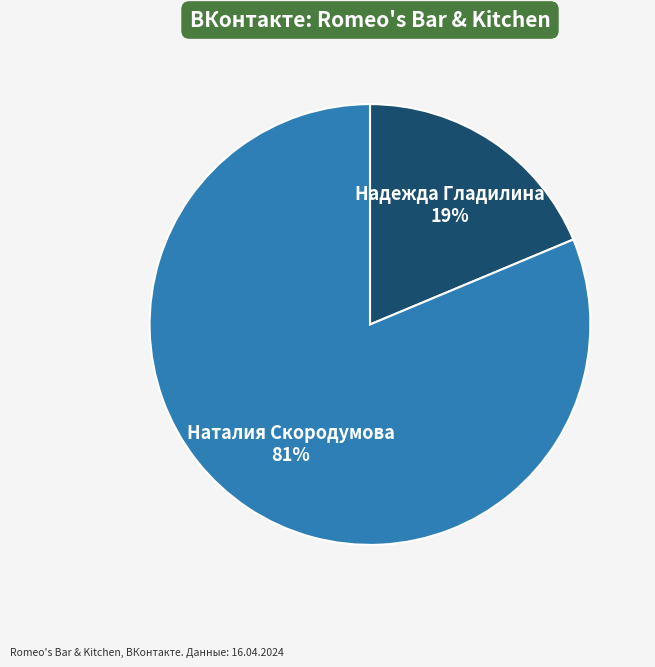

Is there a majority slice in this chart?

Yes